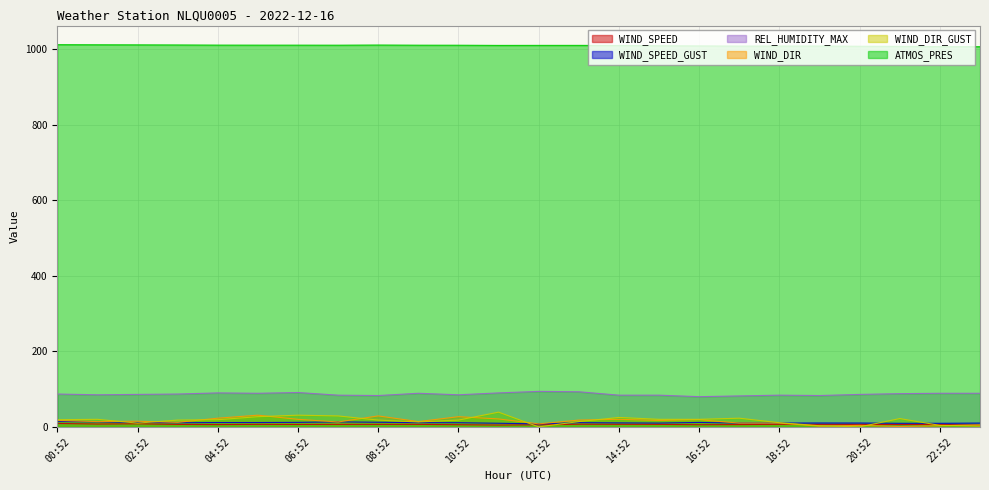

At which category is the sum across all series the highest?

05:52